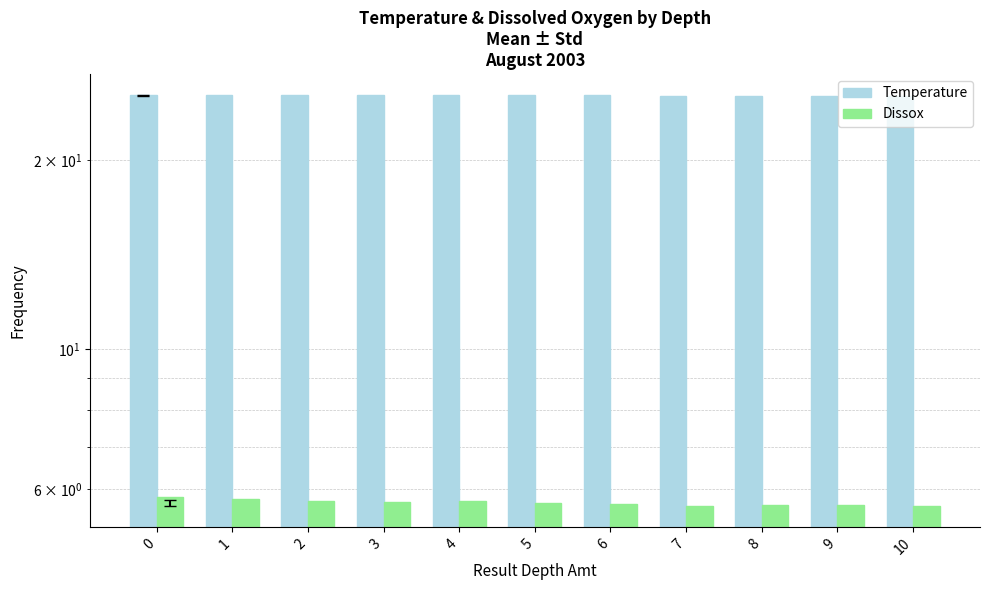

At which label does Temperature reach its minimum?

7